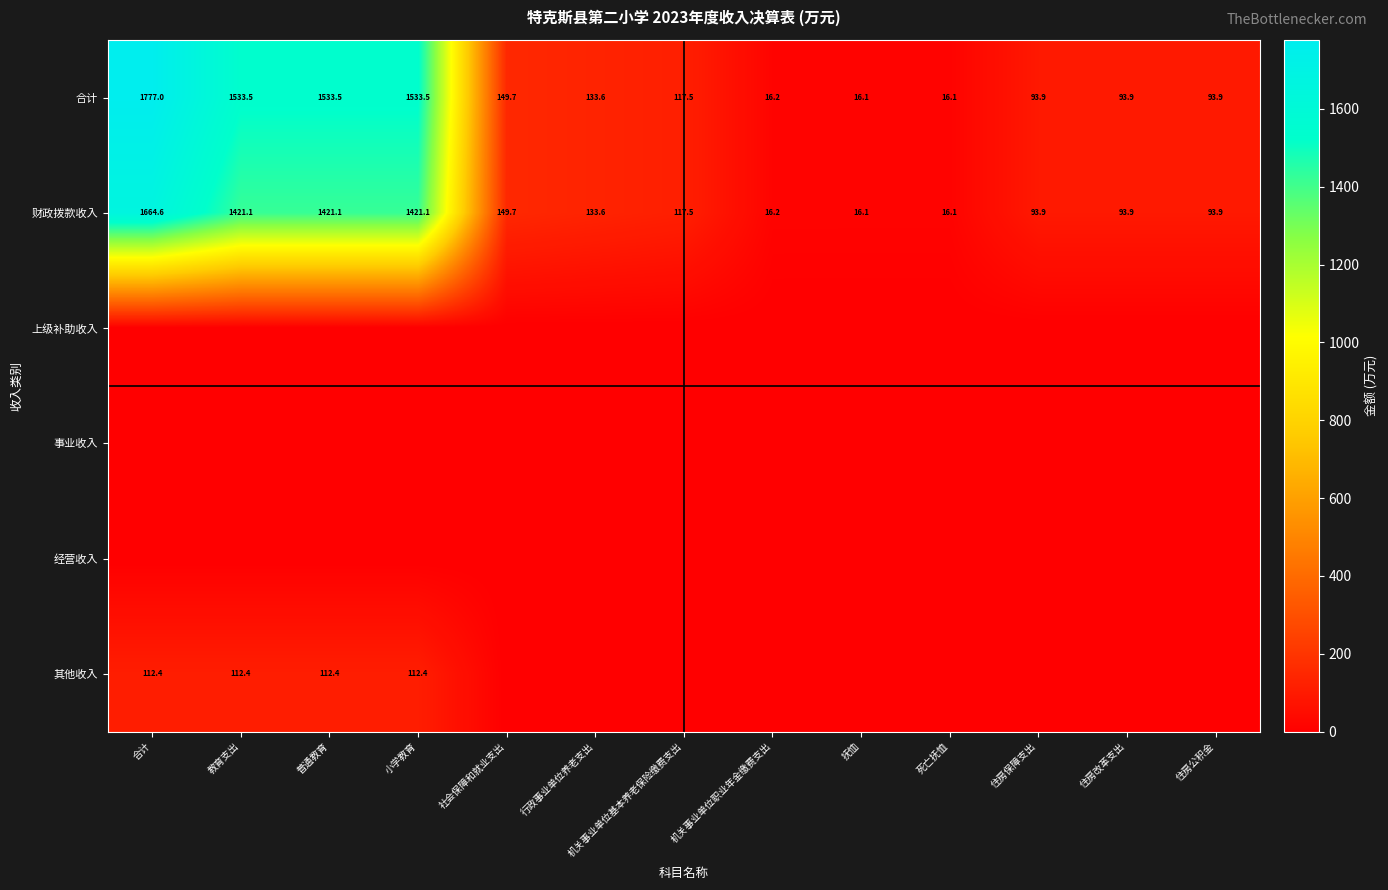

What is the difference between the highest and lowest values at 教育支出?

1533.5